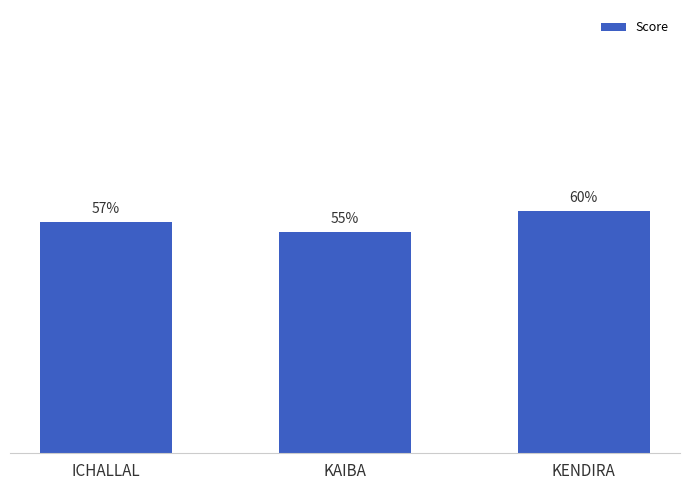

Does the chart contain any negative values?

No